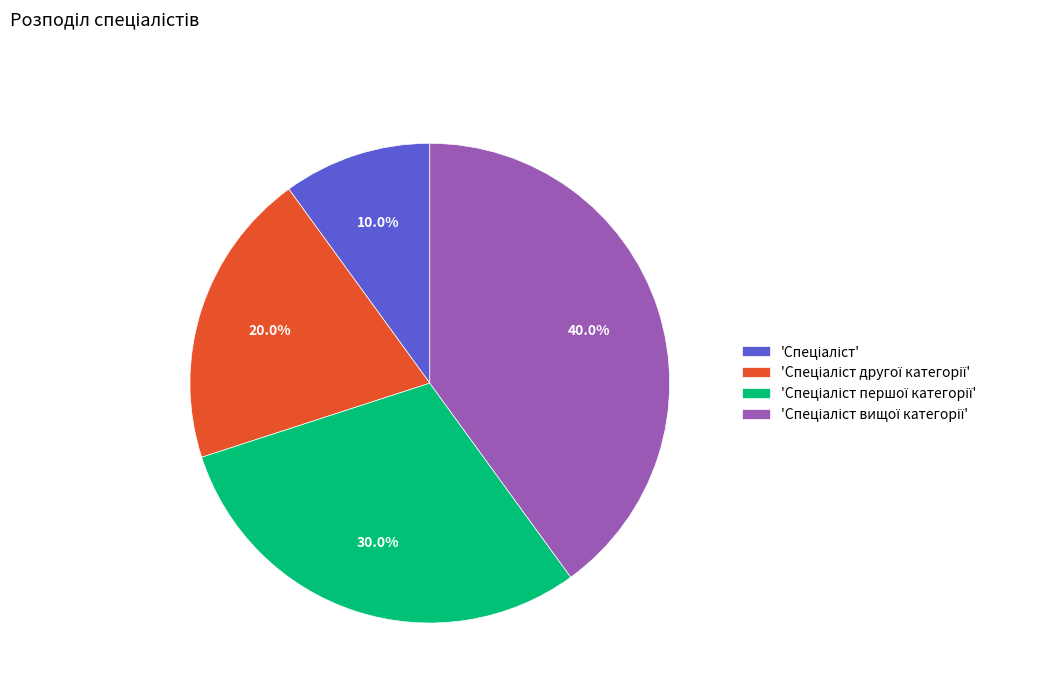

Is there any slice that represents more than half of the pie?

No